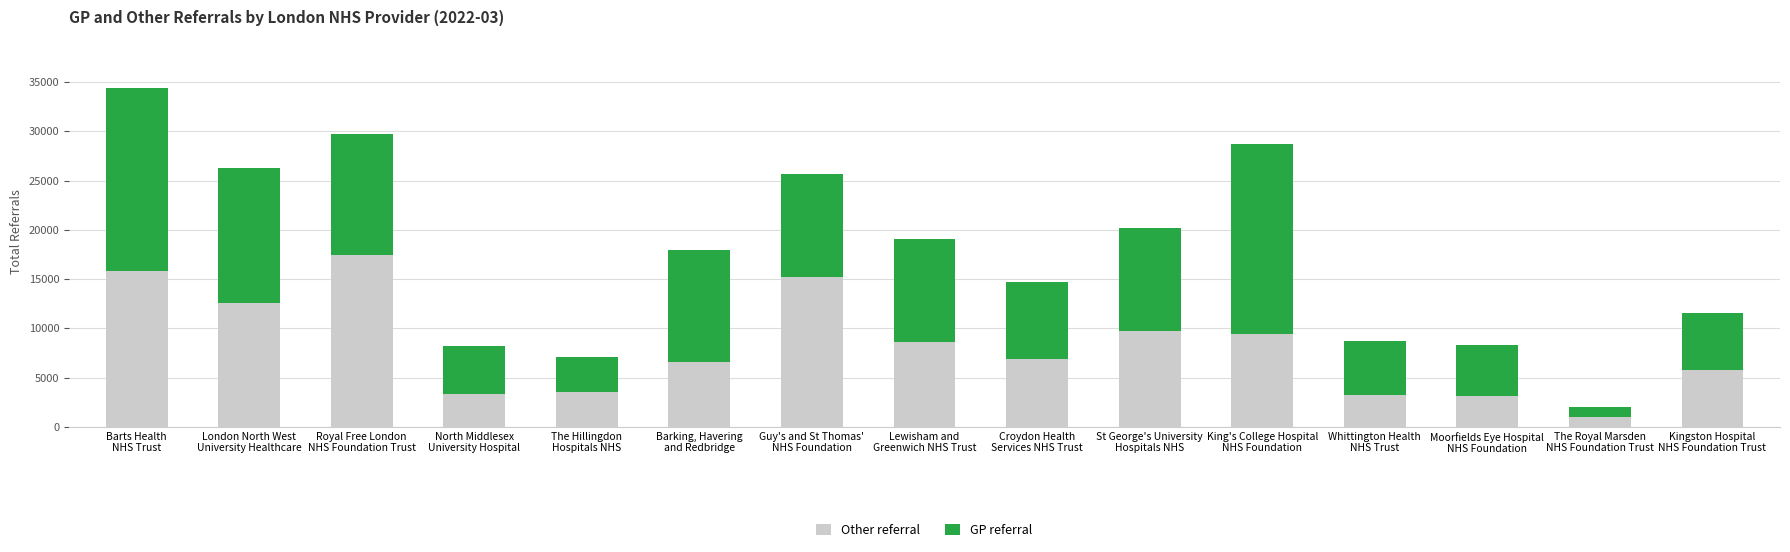

What is the difference between the maximum and minimum values in the Other referral series?

16426